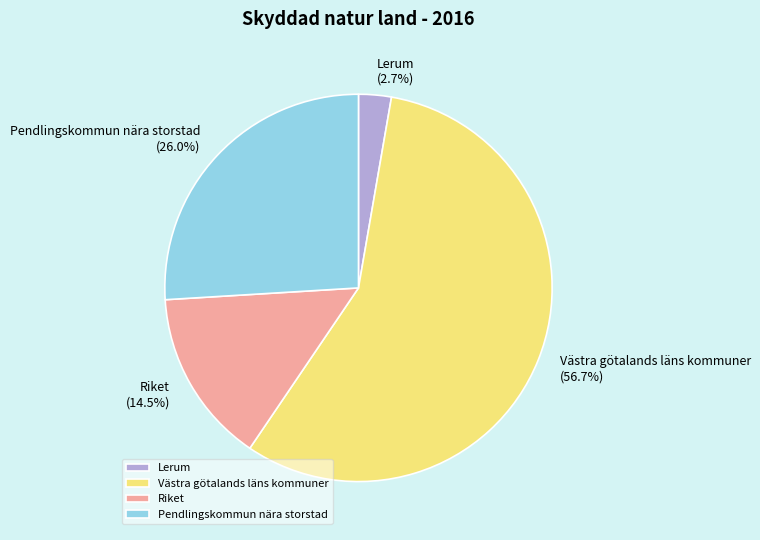

Approximately how many times larger is the value at Västra götalands läns kommuner compared to Pendlingskommun nära storstad?

2.2